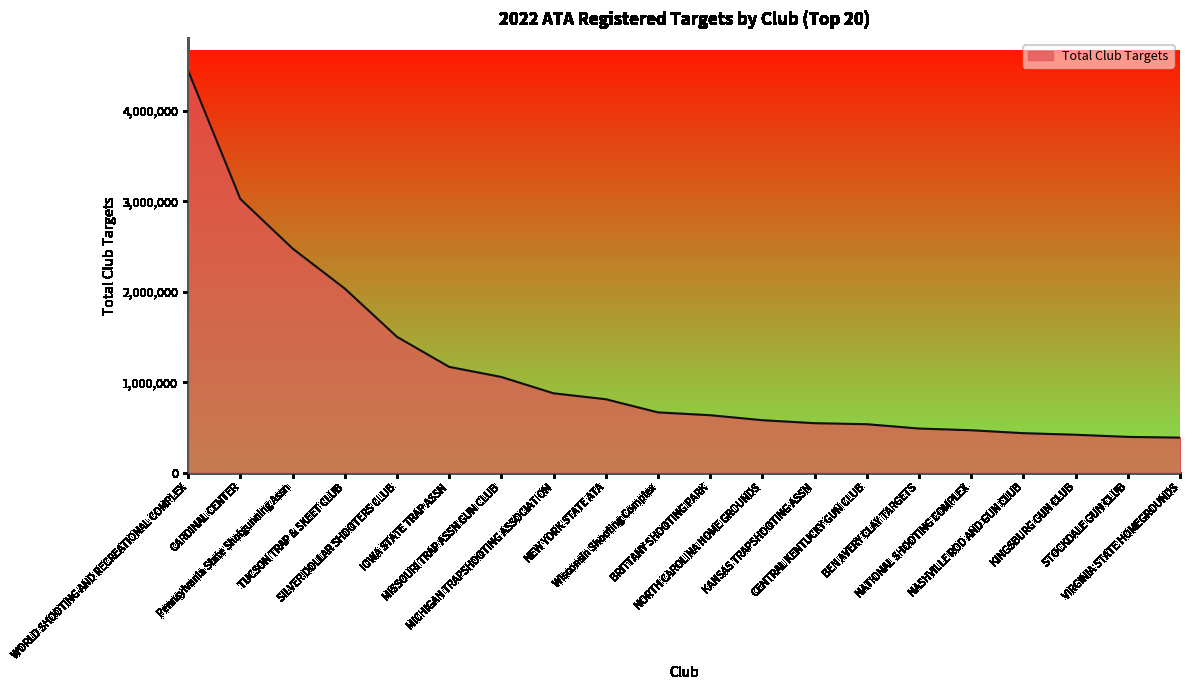

What is the maximum value shown in the chart?

4447575